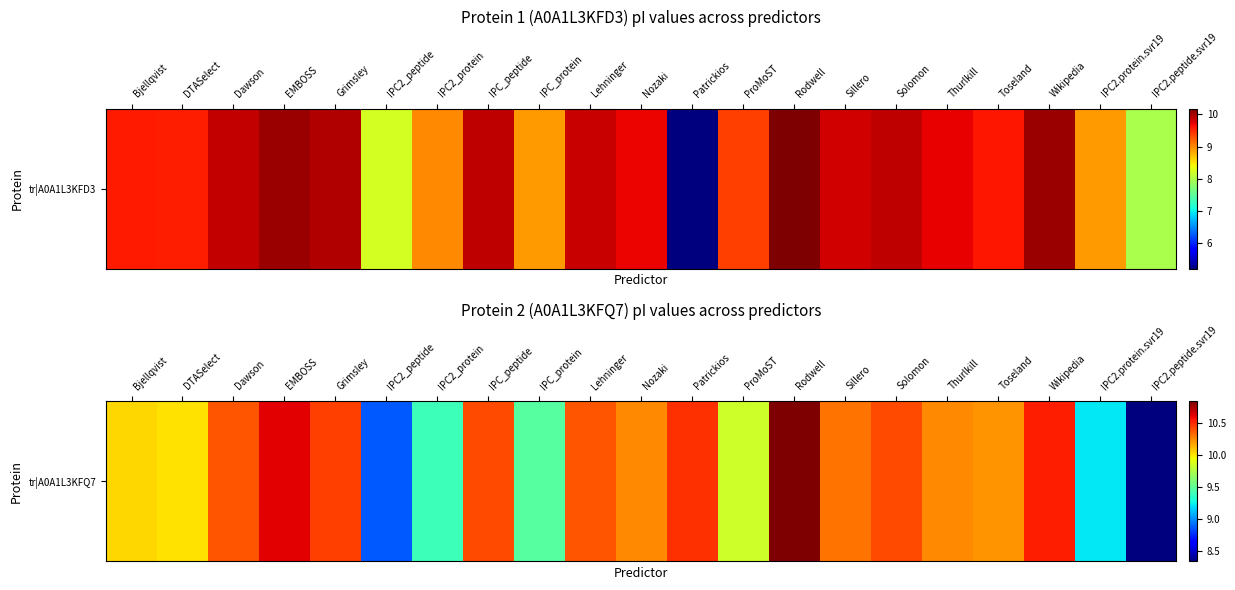

The value at Patrickios is 16.2. True or false?

False